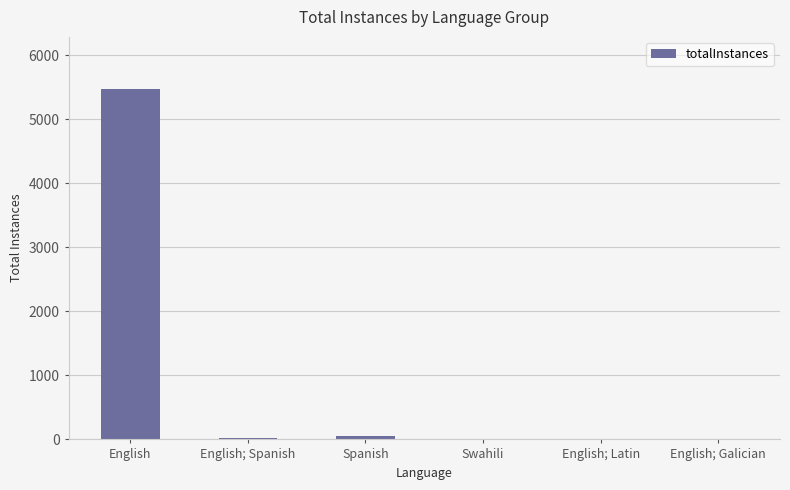

Which label corresponds to the largest value in the chart?

English